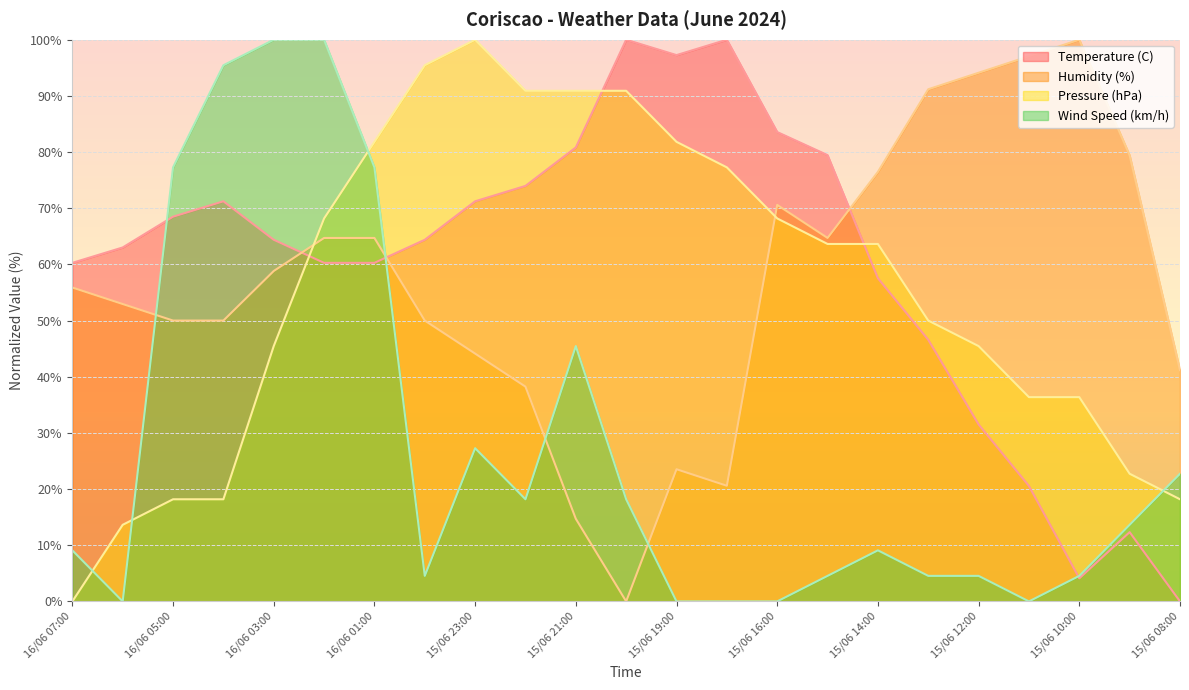

How many distinct data groups are displayed?

4